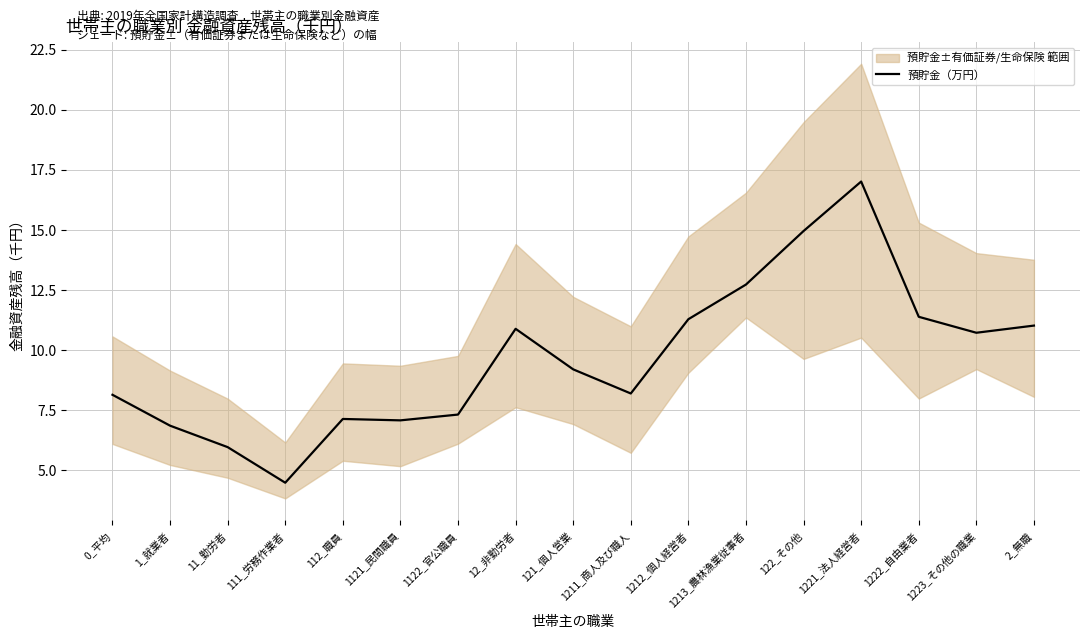

Is it true that the value at 1121_民間職員 is 7.1?

True